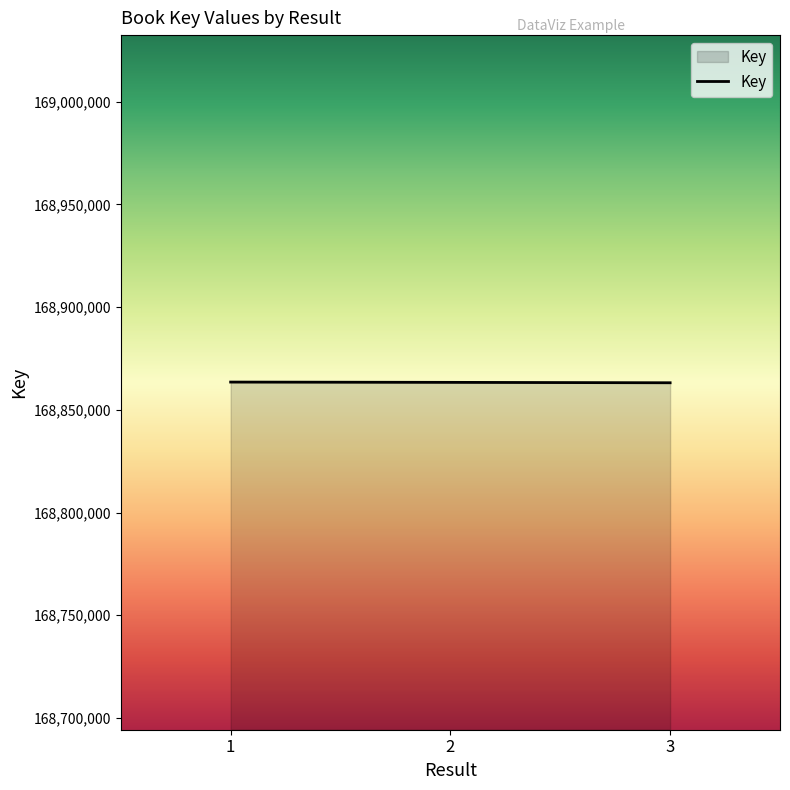

The value at 2 is 168863366. True or false?

True